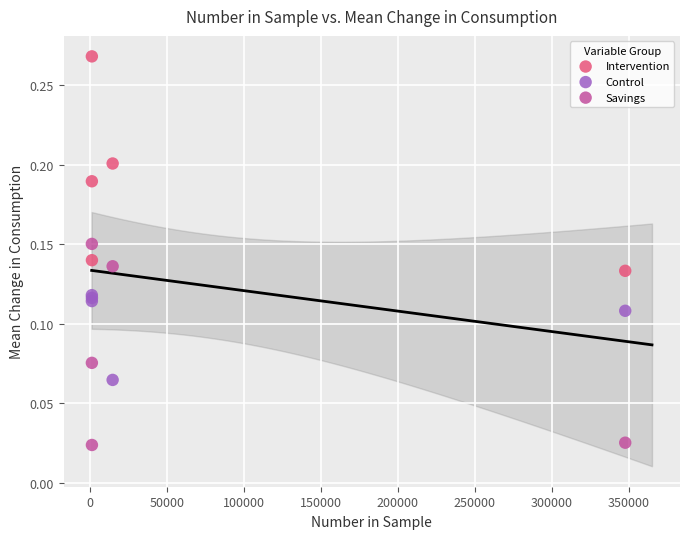

Which series reaches the minimum Y coordinate?

Savings